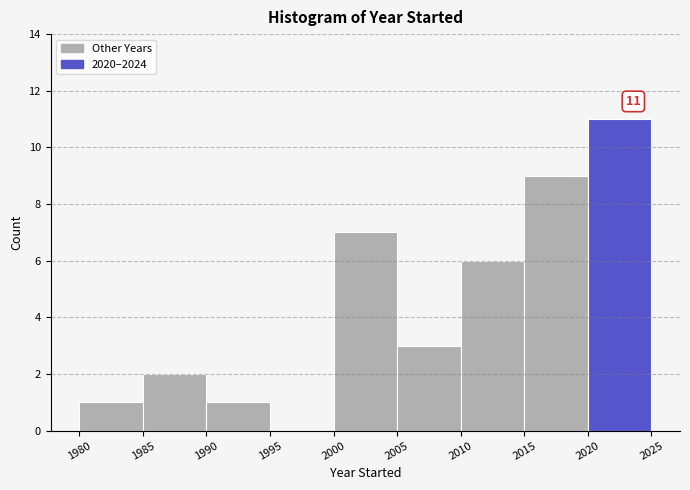

Over which range of the x-axis is the bar tallest?

2020 to 2025